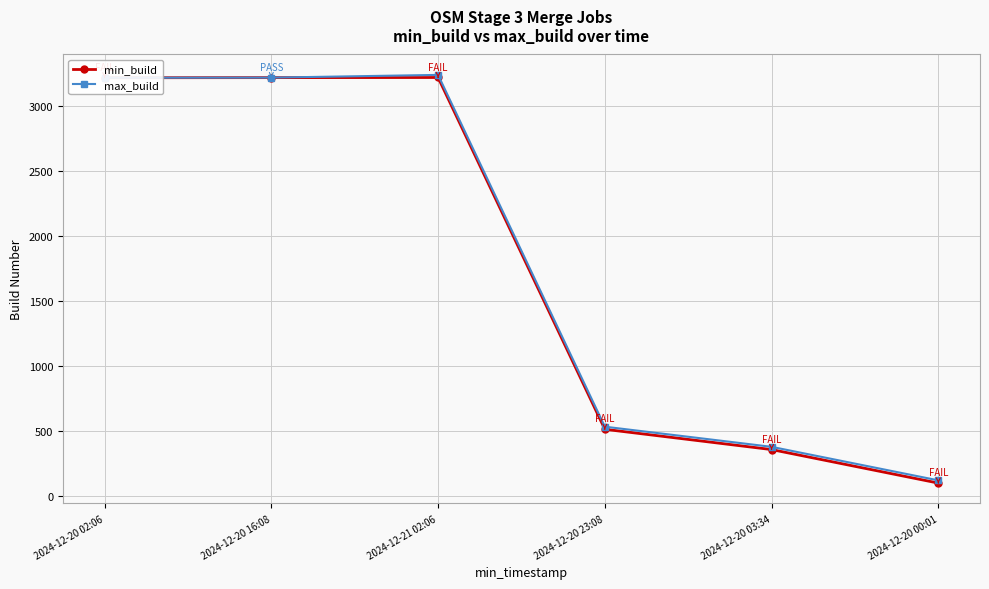

What position from the right is 2024-12-20 03:34?

2